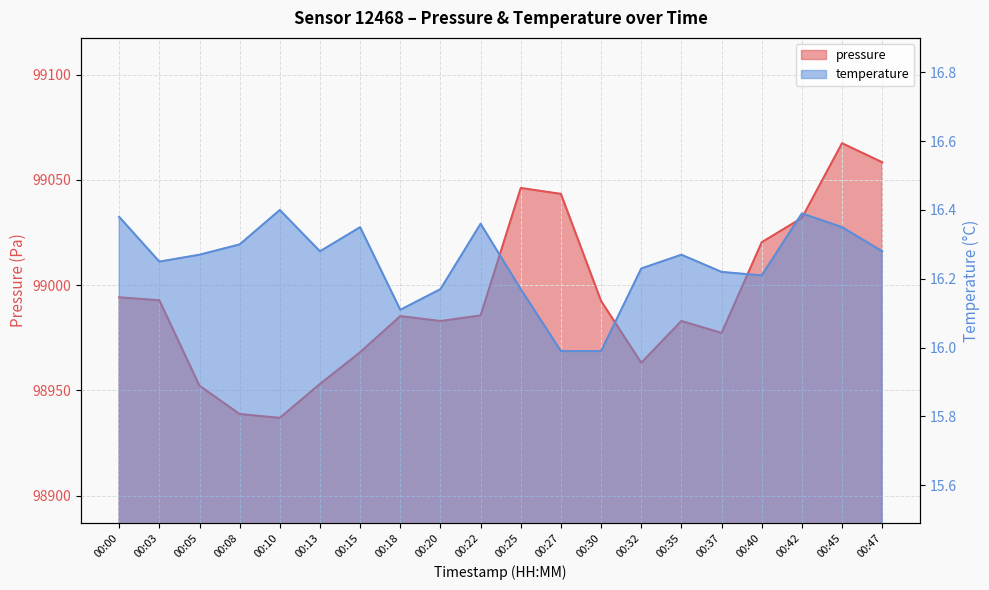

What is the difference between the temperature values at 00:40 and 00:35?

0.1